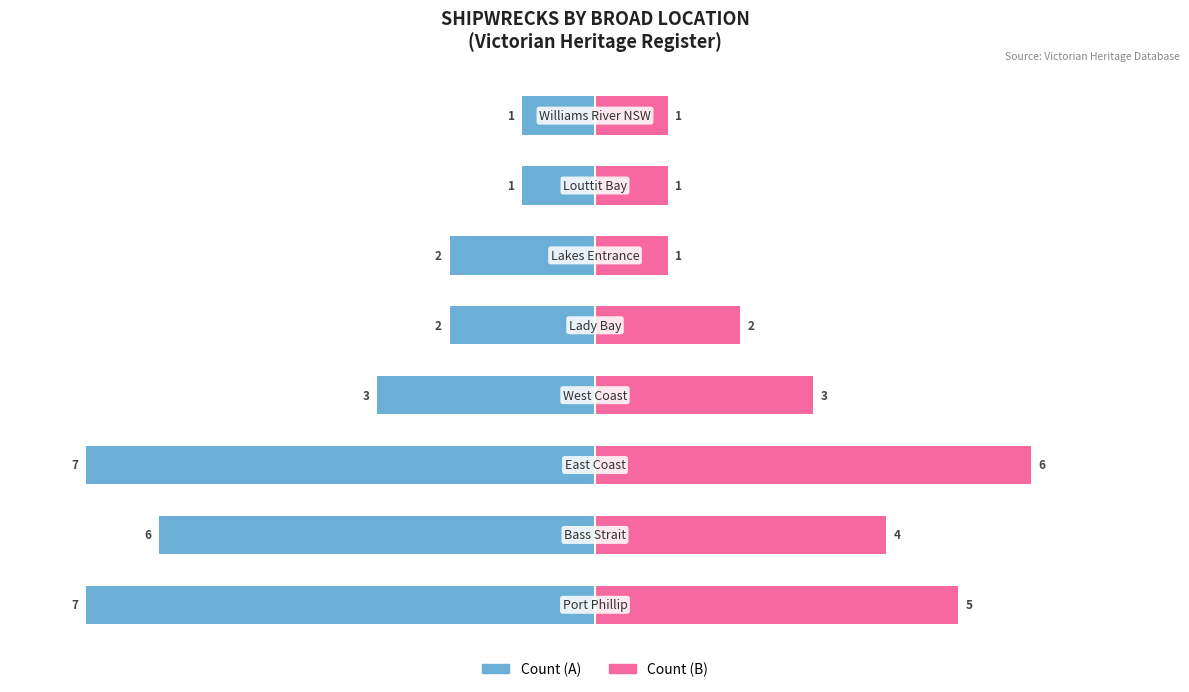

Reading left to right, extract all data points from this chart.

Wrecks (left): -100.0	-85.7	-100.0	-42.9	-28.6	-28.6	-14.3	-14.3
Wrecks (right): 71.4	57.1	85.7	42.9	28.6	14.3	14.3	14.3